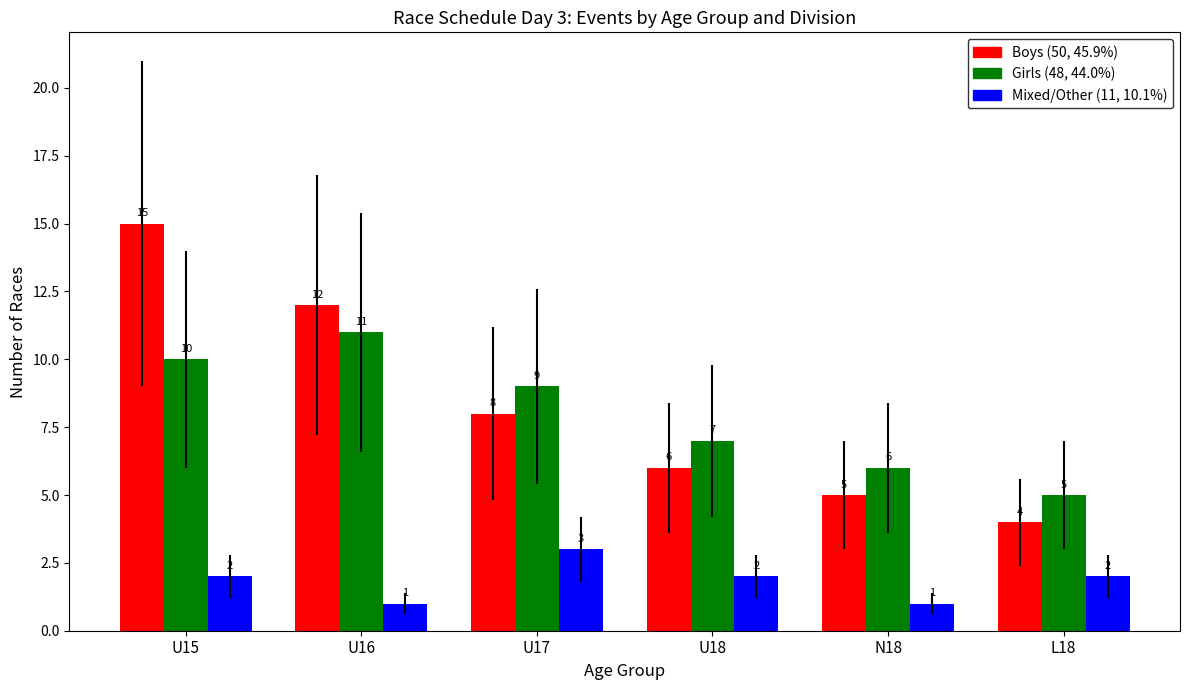

What is the spread (max minus min) of values at U17?

6